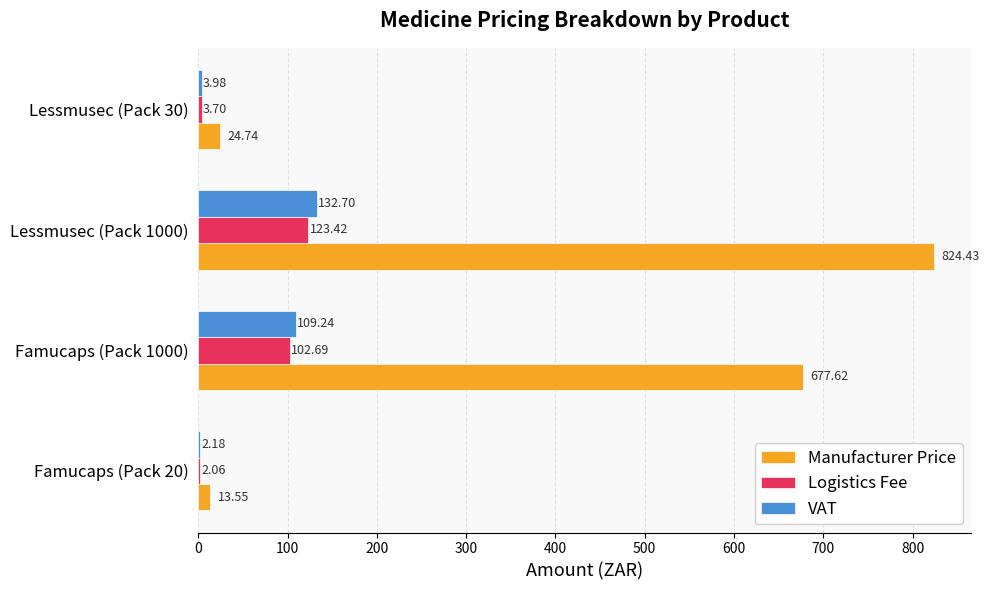

At which category is the sum across all series the highest?

Lessmusec (Pack 1000)